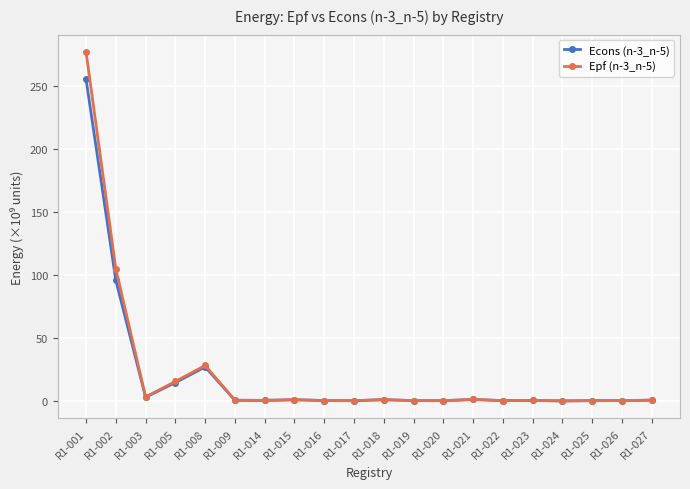

What is the spread (max minus min) of values at R1-018?

0.1